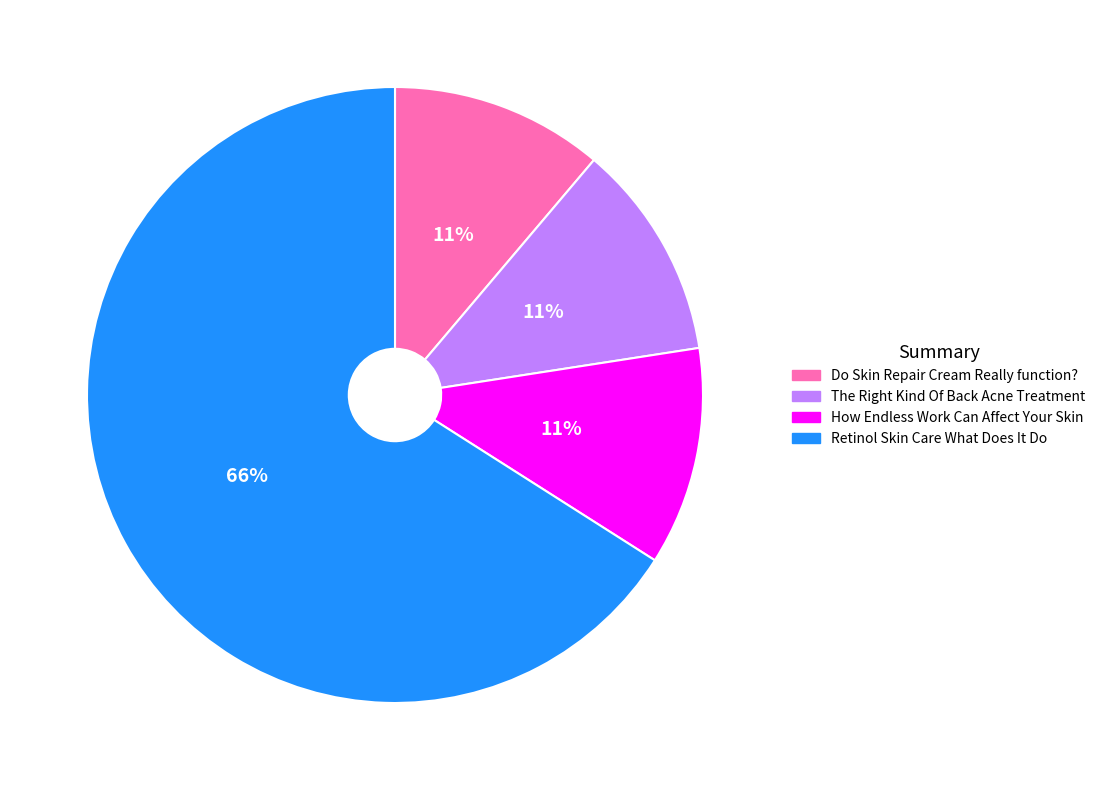

Which slice represents more than half of the pie?

Retinol Skin Care What Does It Do